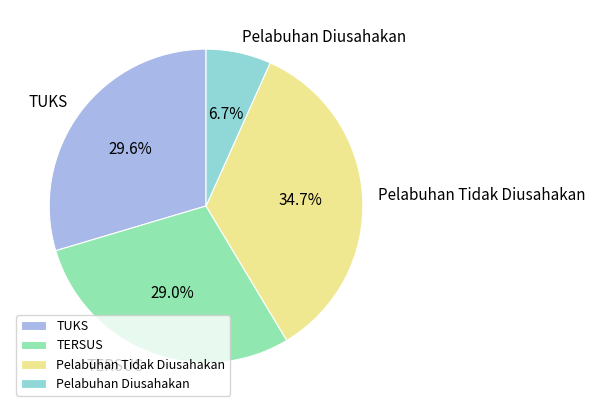

What is the total percentage of Pelabuhan Tidak Diusahakan and TUKS?

64.3%